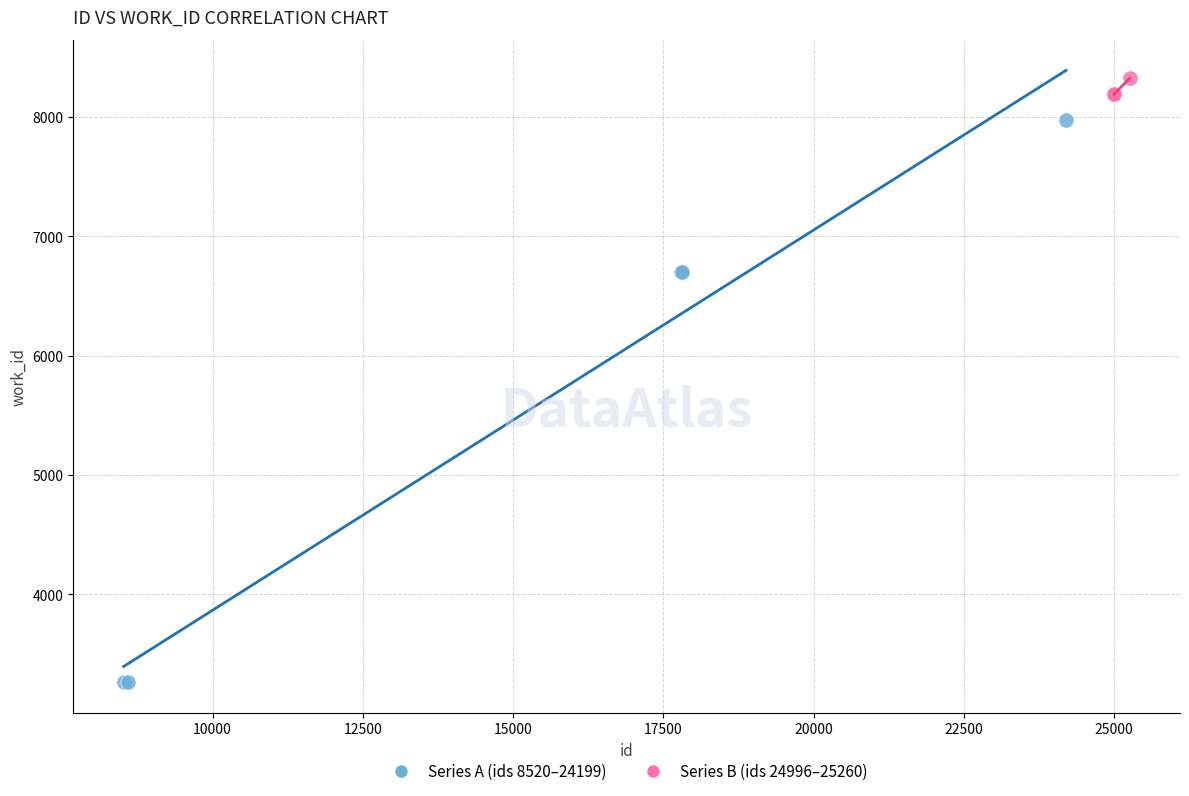

Which series reaches the maximum Y coordinate?

Series B (ids 24996–25260)